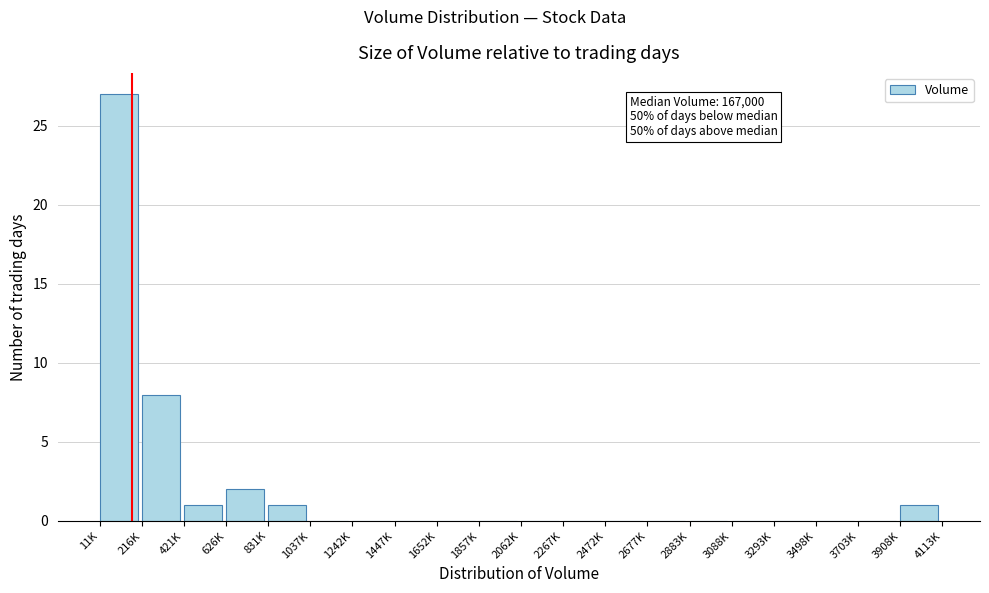

Reading left to right, transcribe all the data shown in this chart.

11K=27	216K=8	421K=1	626K=2	831K=1	1037K=0	1242K=0	1447K=0	1652K=0	1857K=0	2062K=0	2267K=0	2472K=0	2677K=0	2883K=0	3088K=0	3293K=0	3498K=0	3703K=0	3908K=1